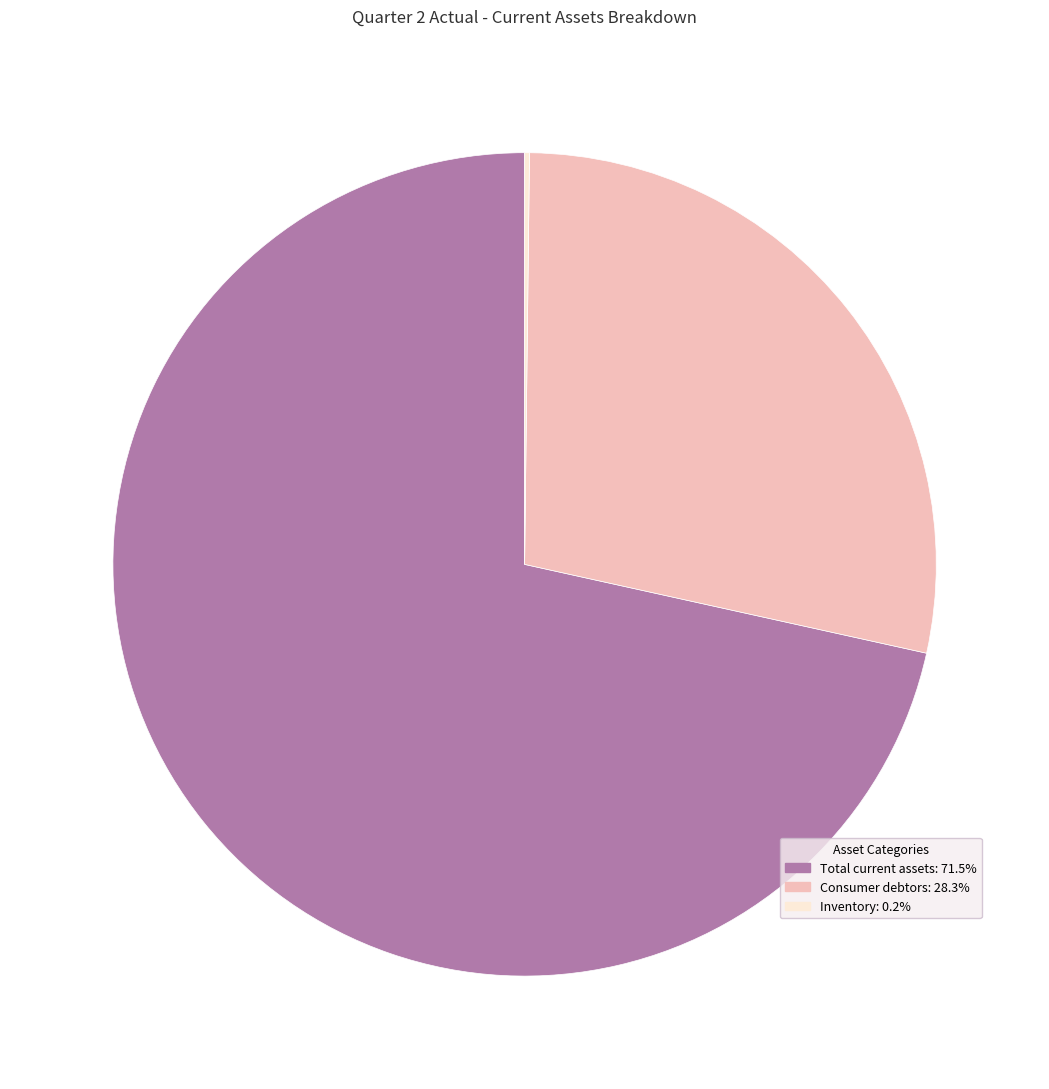

Does any single category account for the majority?

Yes